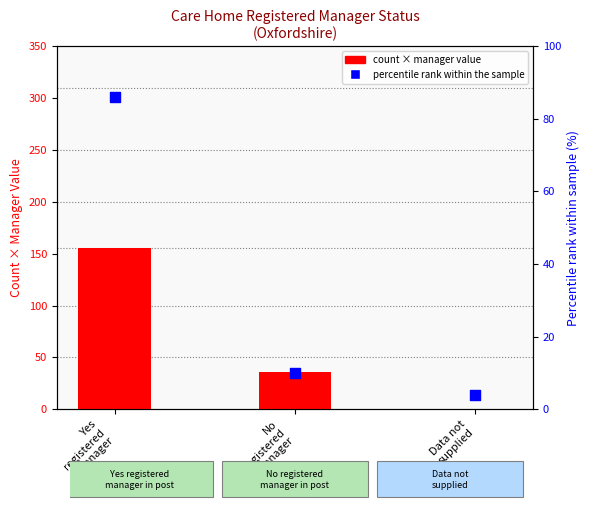

At how many categories does at least one series exceed 144?

1